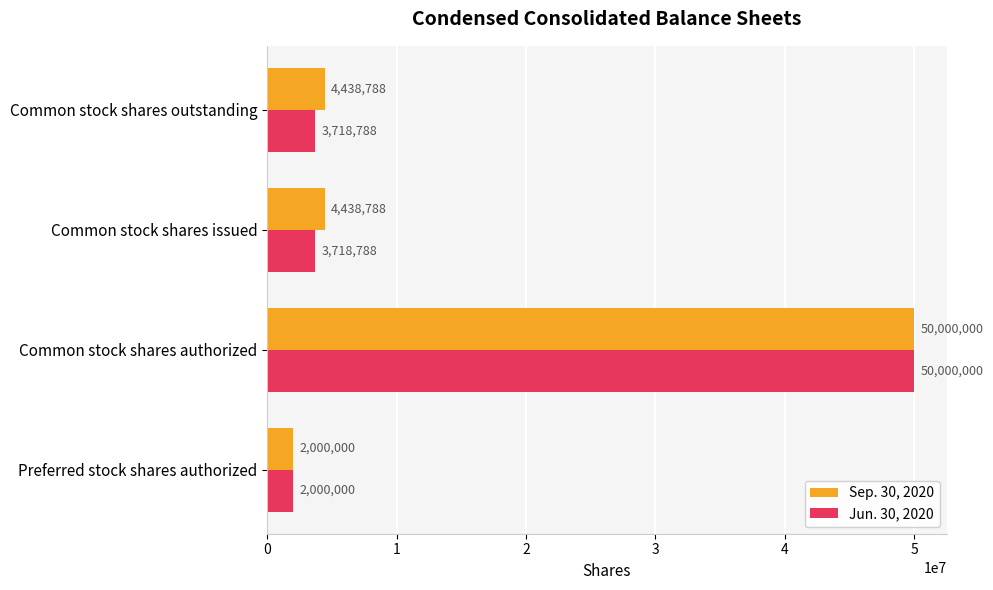

What is the difference between the highest and lowest values at Common stock shares issued?

720000